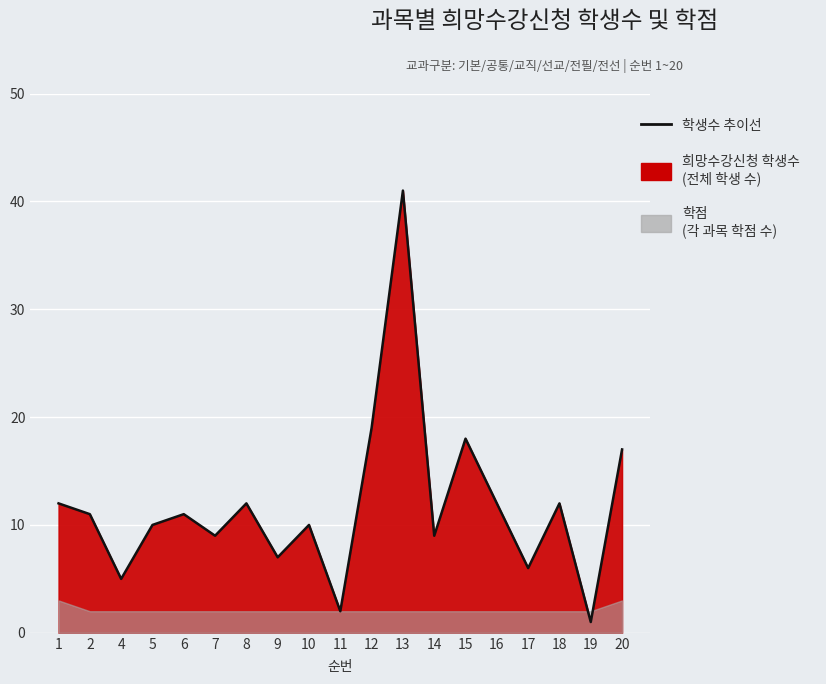

How many points are higher than both their immediate neighbors (excluding endpoints)?

6